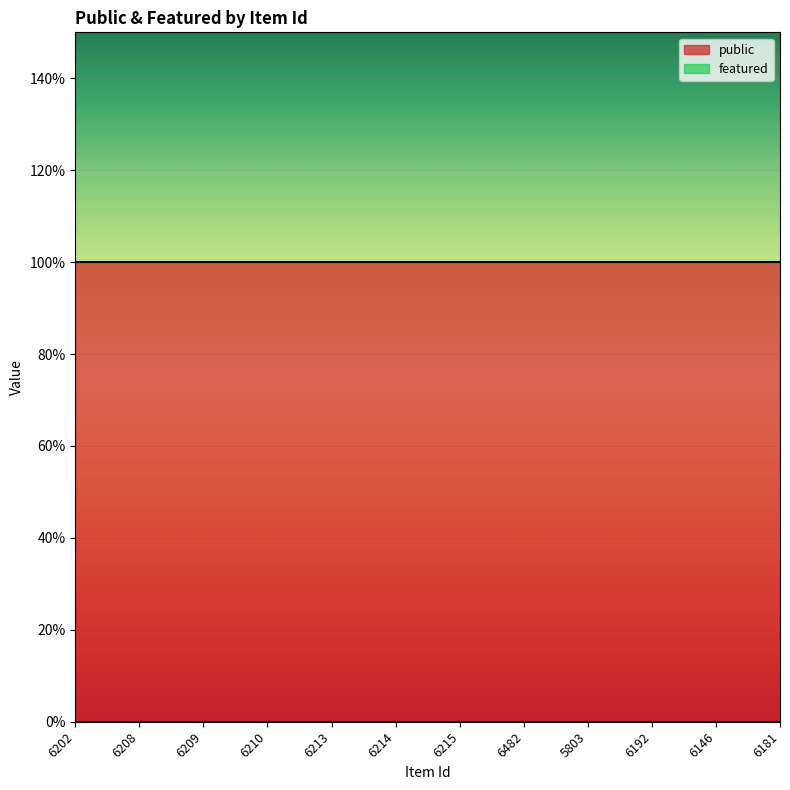

Which category has the lowest value across all series?

6202